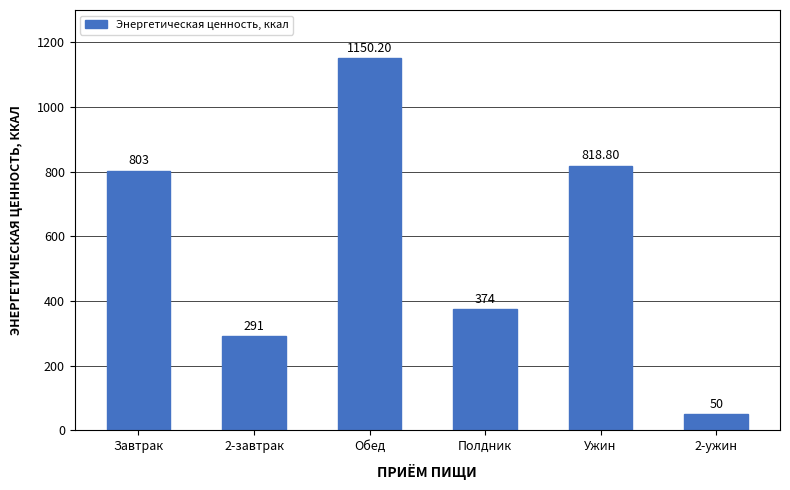

List the labels in order of value, largest first.

Обед, Ужин, Завтрак, Полдник, 2-завтрак, 2-ужин